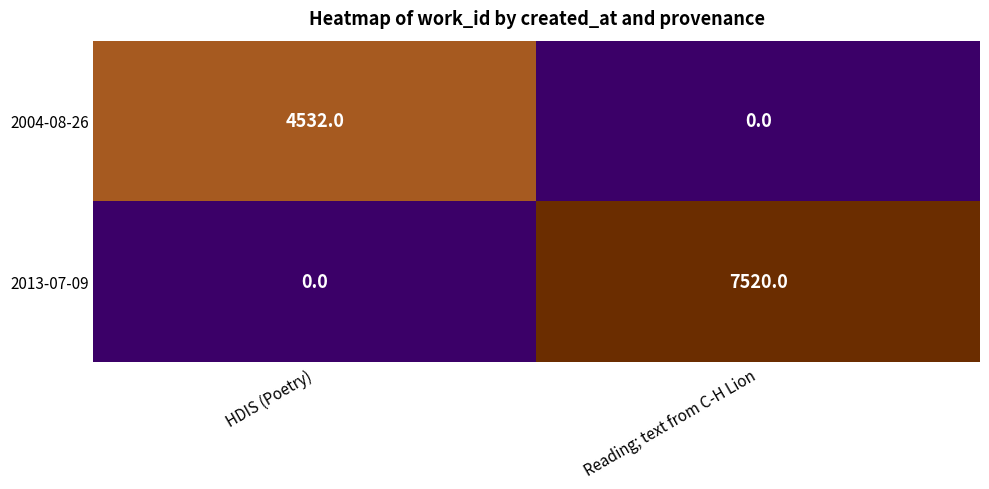

How many distinct data groups are displayed?

2